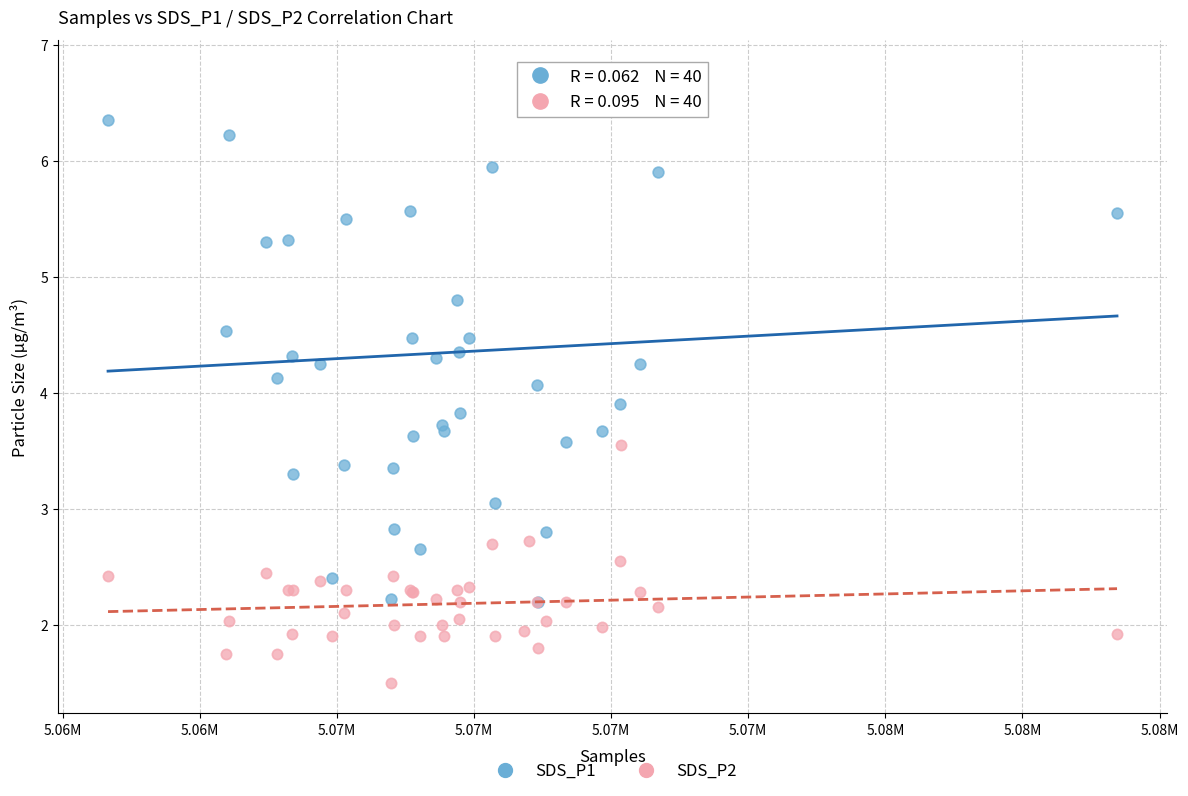

Which series has the largest Y range (max minus min)?

SDS_P1